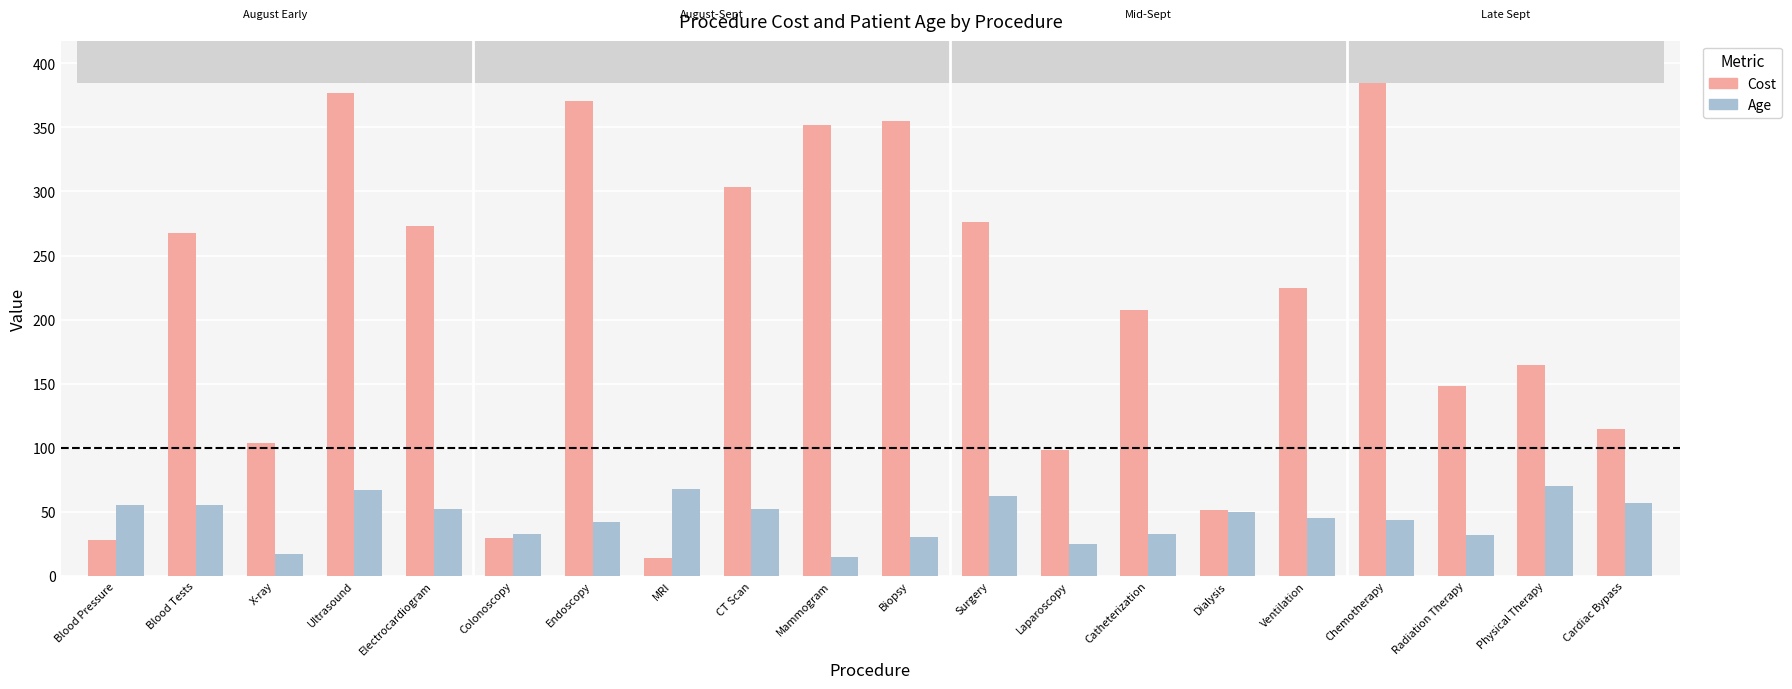

Rank the series at Blood Pressure from lowest to highest value.

Cost, Age